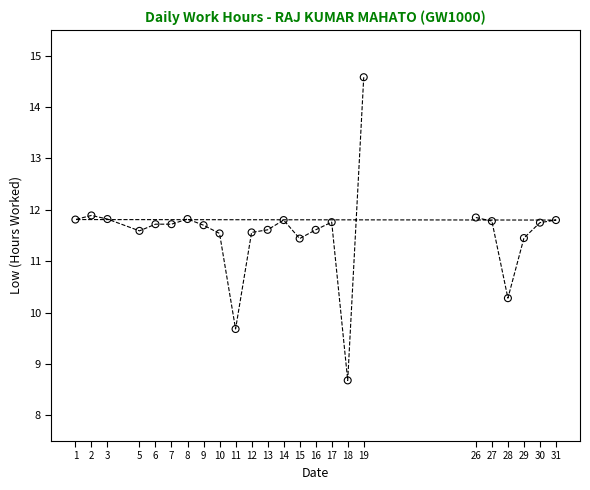

What is the range of X values (max minus min)?

30.0